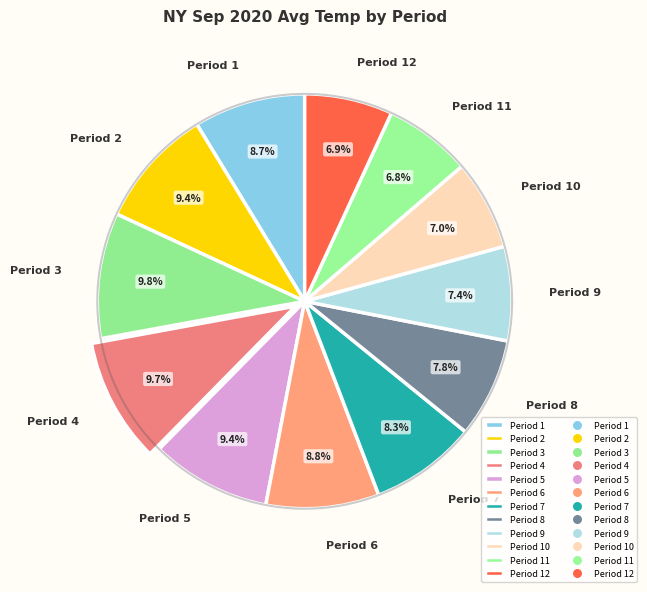

Does any single category account for the majority?

No